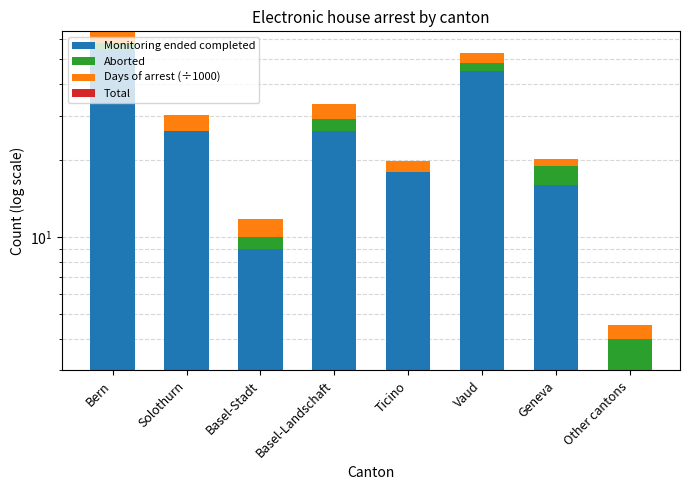

Rank the categories by Aborted value from lowest to highest.

Solothurn, Ticino, Basel-Stadt, Other cantons, Basel-Landschaft, Vaud, Geneva, Bern